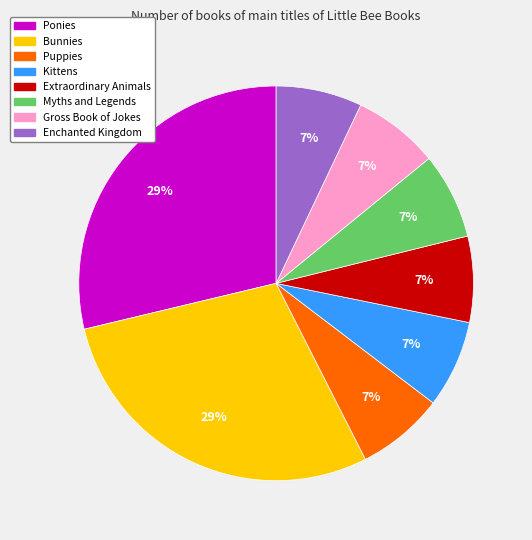

Approximately how many times larger is the value at Bunnies compared to Ponies?

1.0